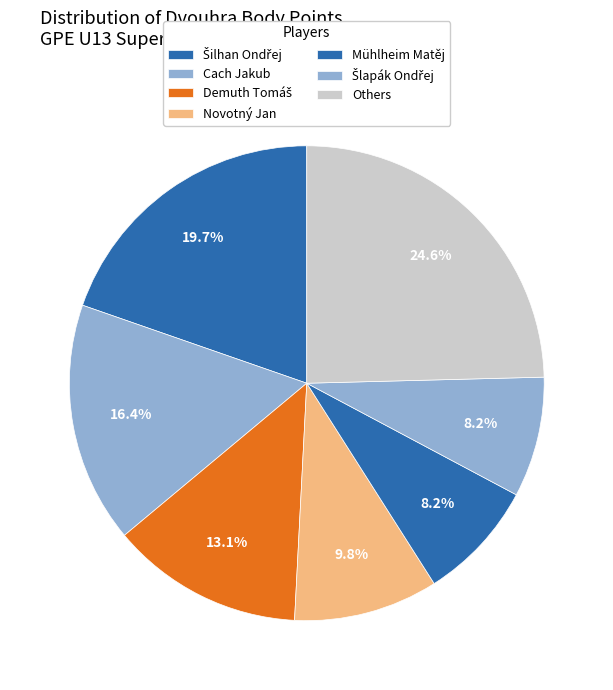

Count the number of slices in the pie.

7